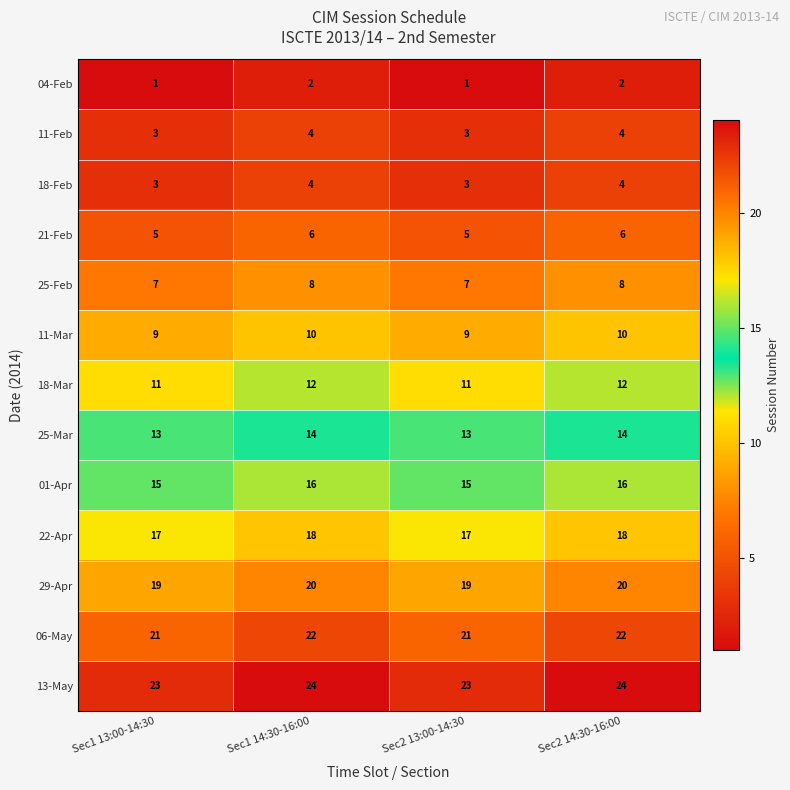

Is the value of 18-Mar at Sec2 13:00-14:30 greater than the value of 01-Apr at Sec1 14:30-16:00?

No